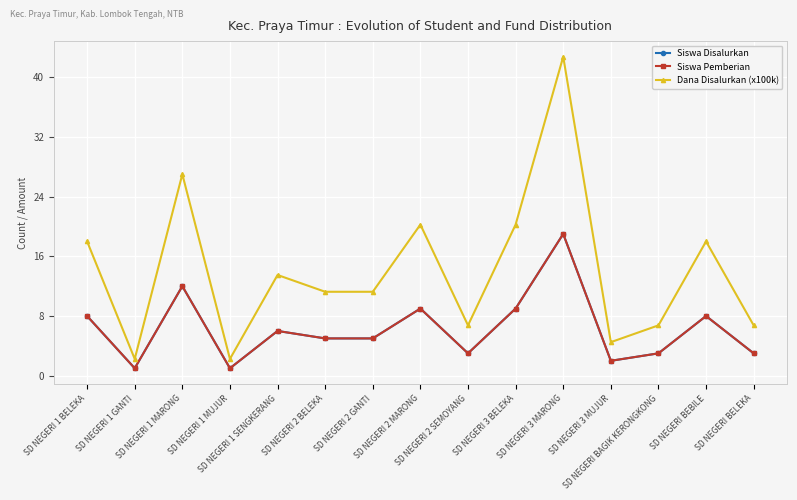

True or false: Dana Disalurkan (x100k) has more than 0 interior local peaks.

True